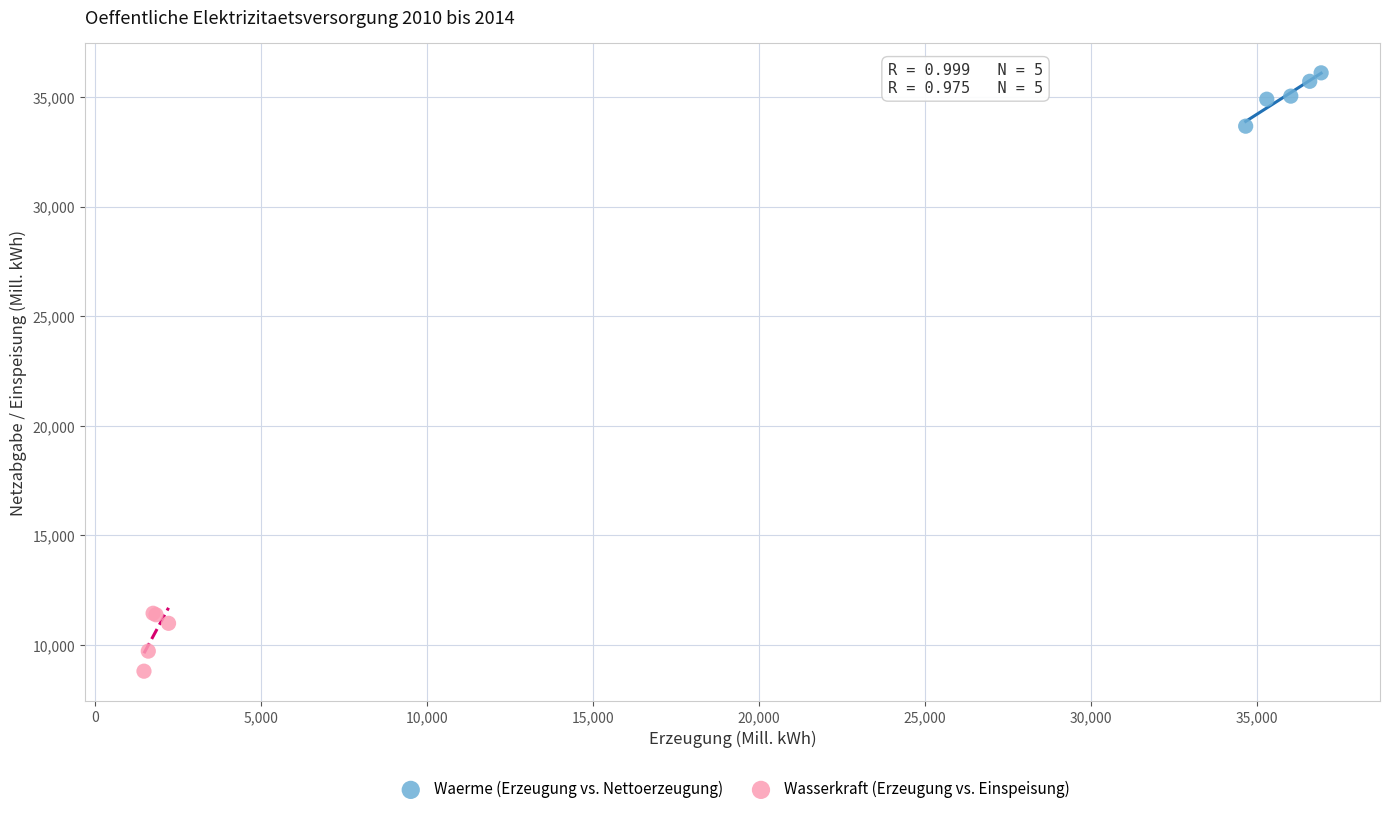

Which series has the widest spread of Y values?

Wasserkraft (Erzeugung vs. Einspeisung)